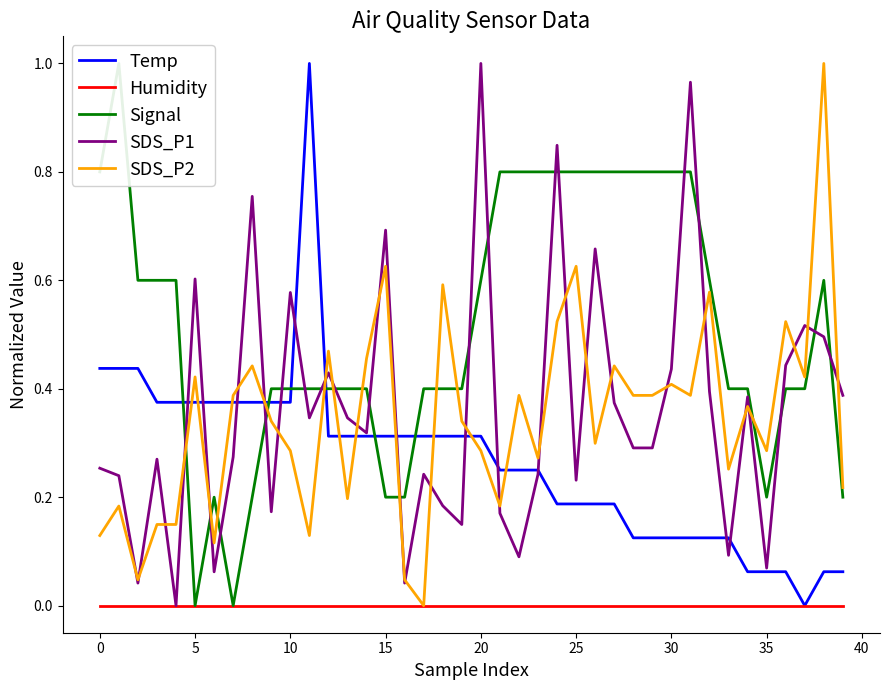

How many interior local peaks does the Signal series have?

3